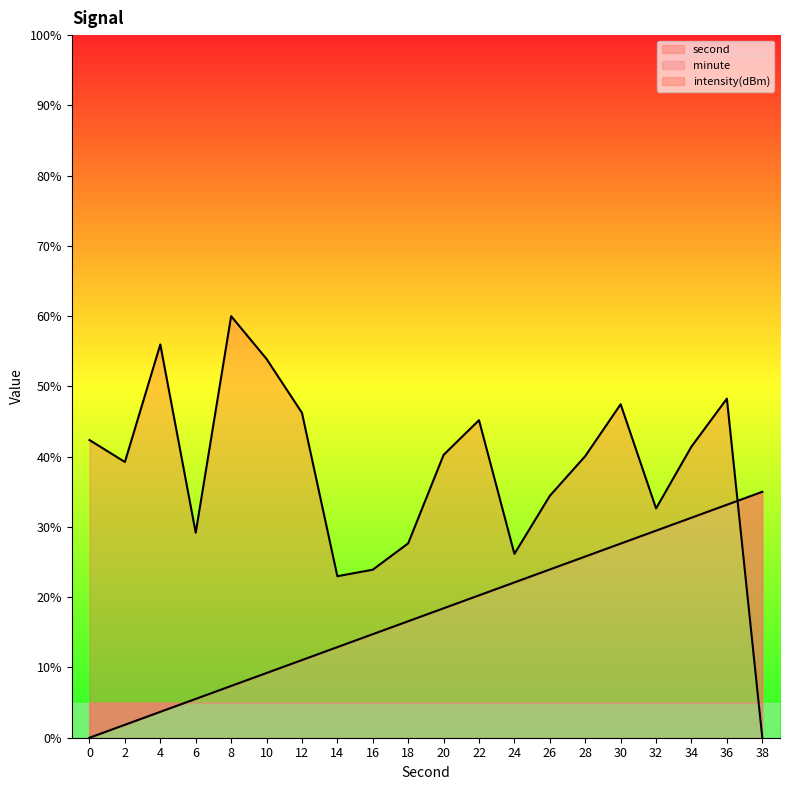

Reading right to left, list all the values displayed in this chart.

second: 38=35.0	36=33.2	34=31.3	32=29.5	30=27.6	28=25.8	26=23.9	24=22.1	22=20.3	20=18.4	18=16.6	16=14.7	14=12.9	12=11.1	10=9.2	8=7.4	6=5.5	4=3.7	2=1.8	0=0.0
intensity: 38=0.0	36=48.3	34=41.4	32=32.6	30=47.5	28=40.1	26=34.4	24=26.2	22=45.2	20=40.3	18=27.7	16=23.9	14=23.0	12=46.2	10=53.9	8=60.0	6=29.2	4=56.0	2=39.2	0=42.4